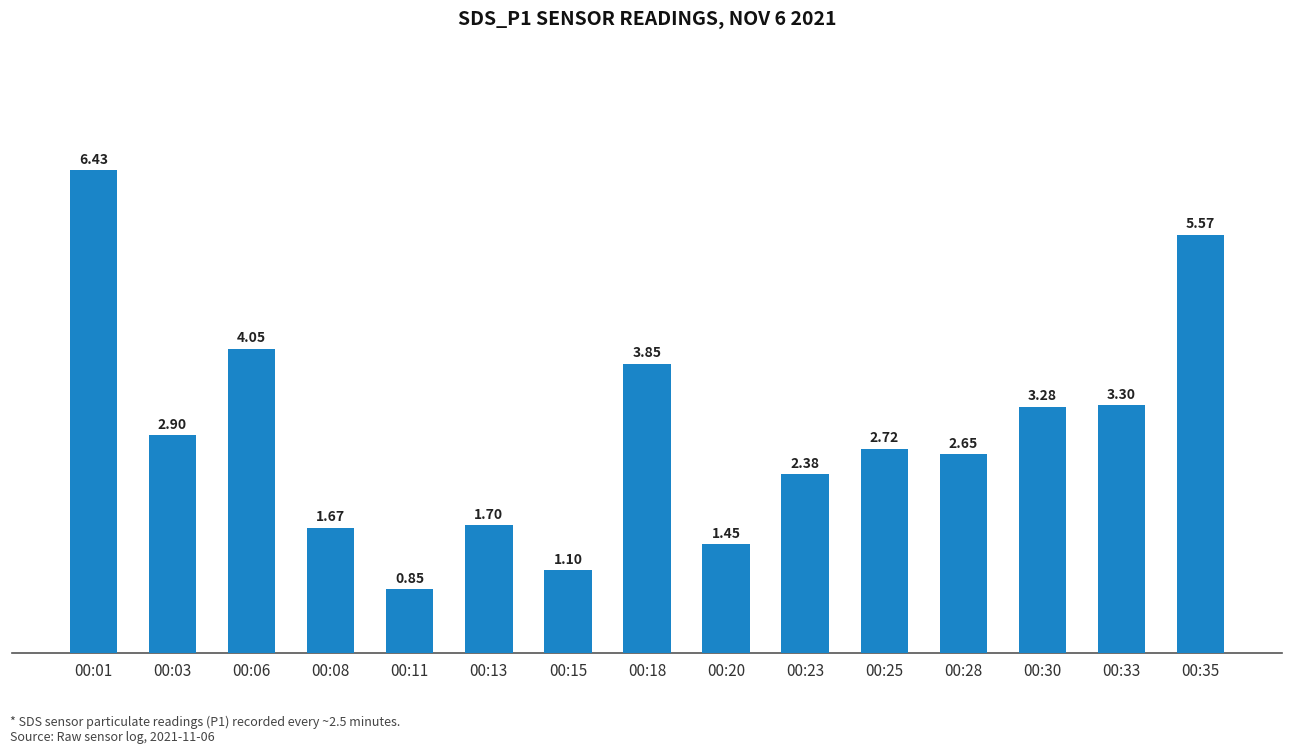

What is the greatest value displayed?

6.4